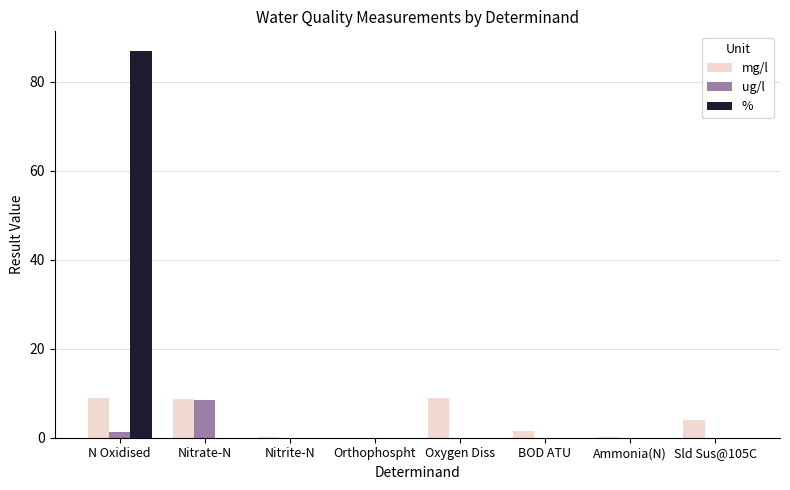

What are all the series names shown in the legend?

mg/l, ug/l, %